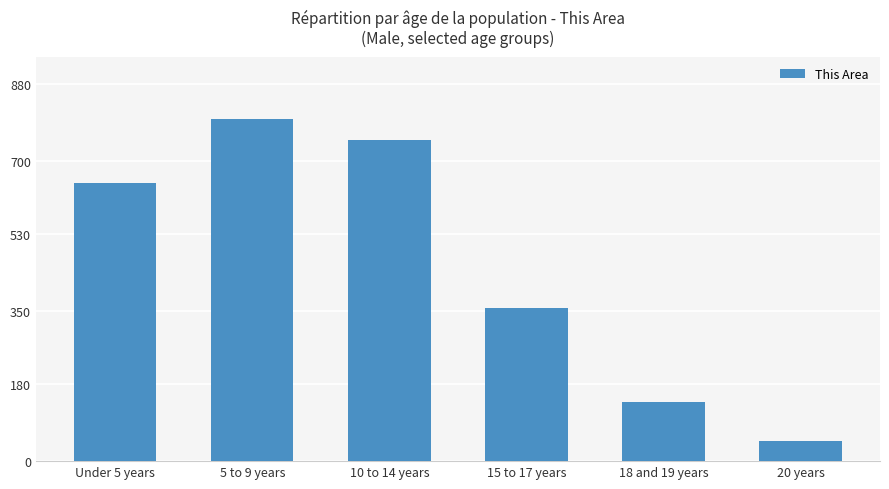

The chart shows a value of 1081 at 10 to 14 years. True or false?

False